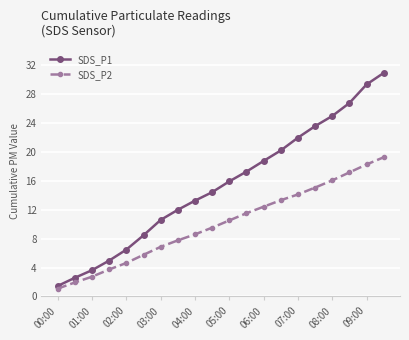

What is the maximum value shown in the chart?

31.0